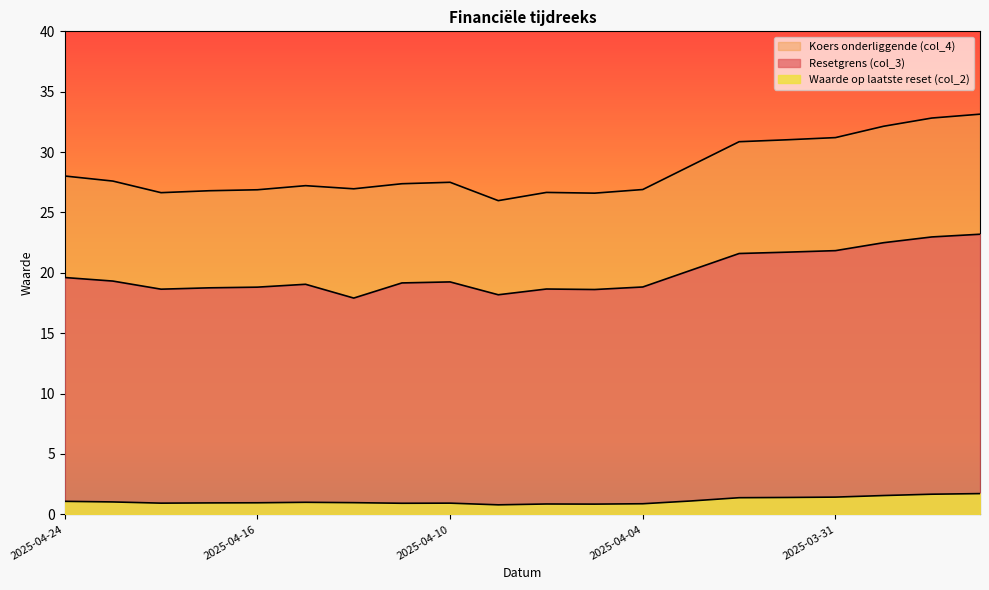

Is it true that Resetgrens (col_3) equals 22.5 at 2025-03-28?

True